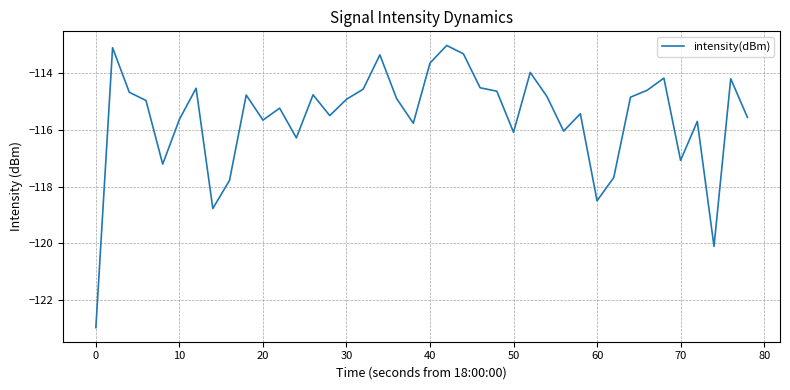

What is the minimum value shown in the chart?

-123.0